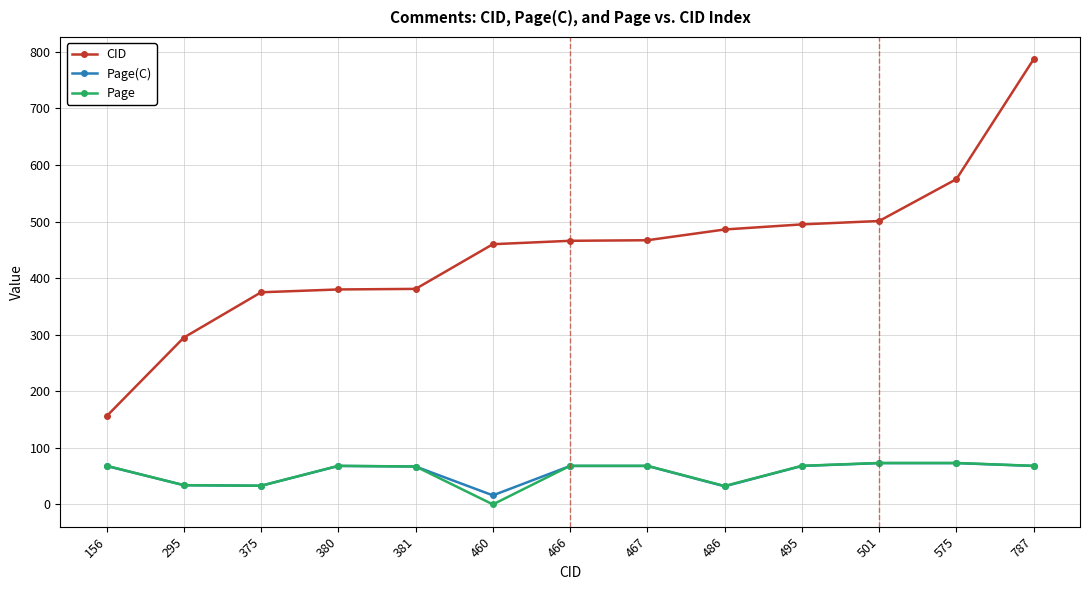

What is the spread (max minus min) of values at 501?

428.0